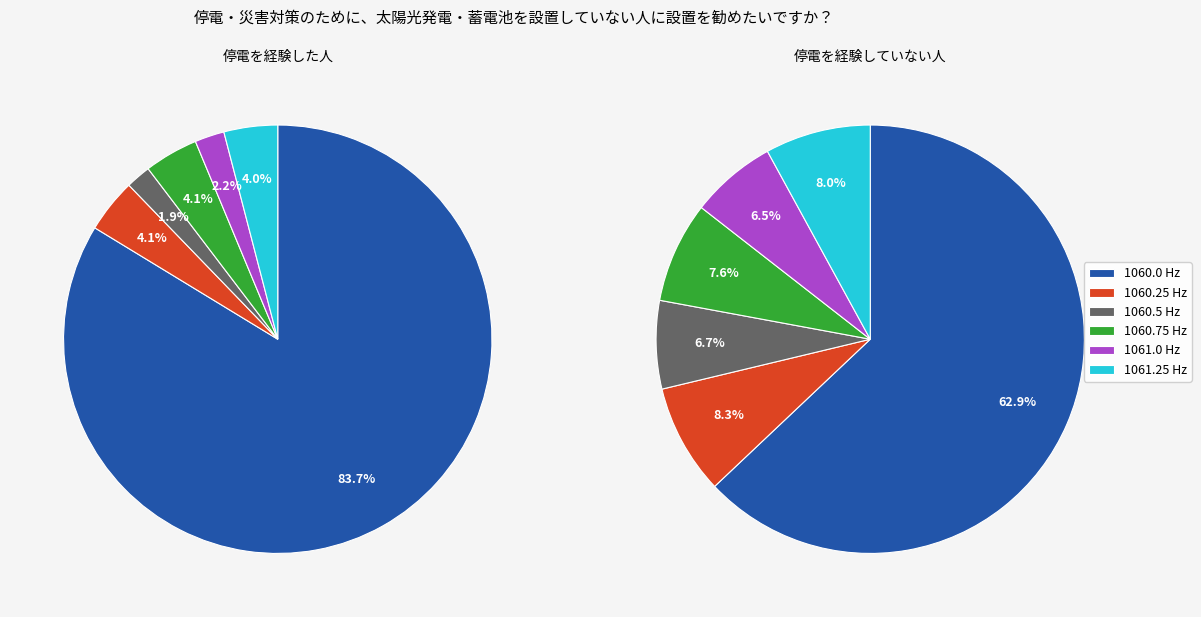

What is the majority slice?

1060.0